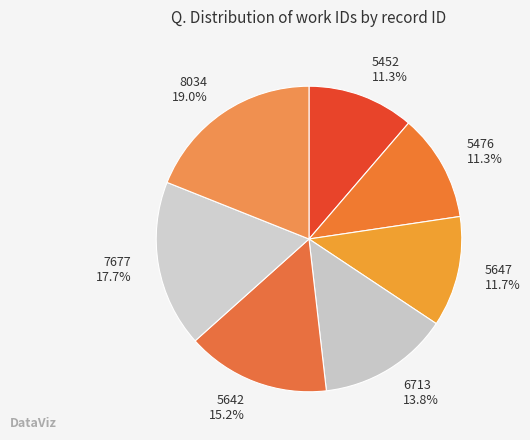

Is it true that 6713 is 14% of the pie?

True